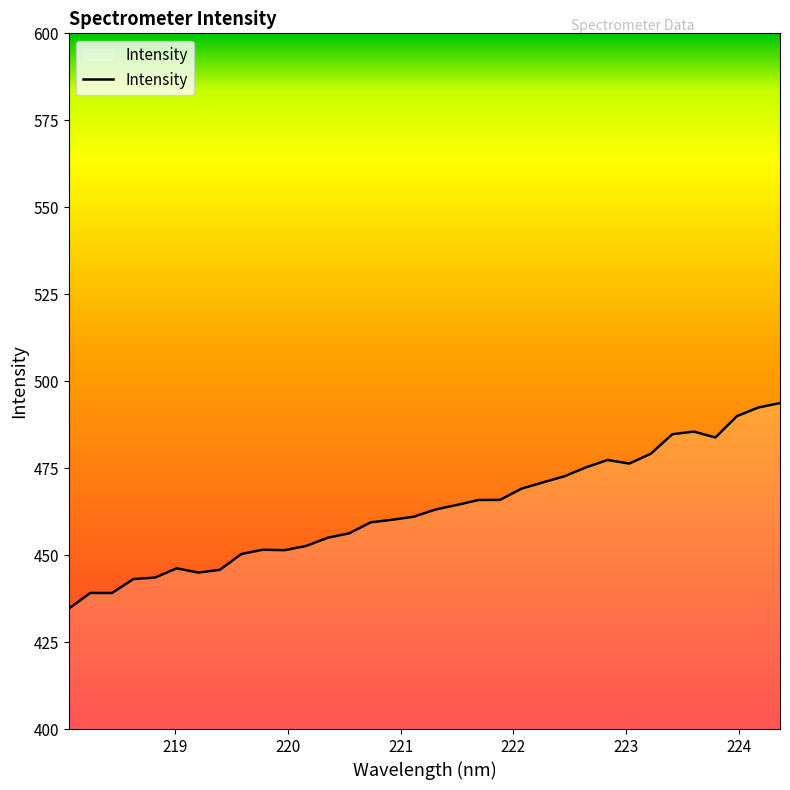

What is the difference between the maximum and minimum values?

59.1